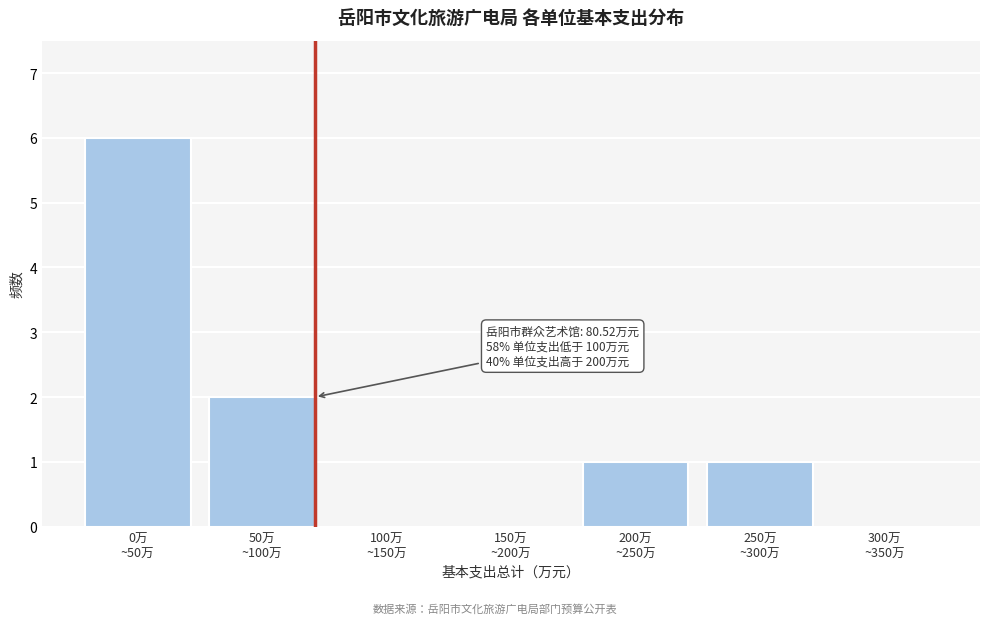

What is the greatest value displayed?

6